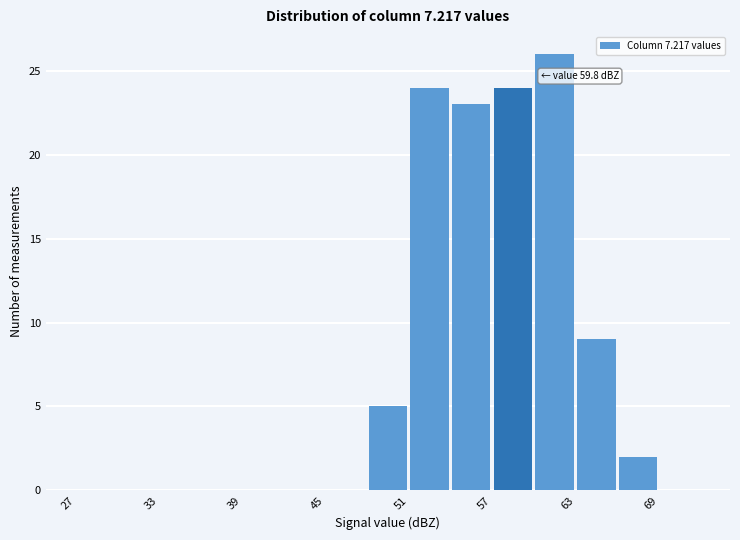

Read against the x-axis, roughly where is the centre of the tallest bar?

62